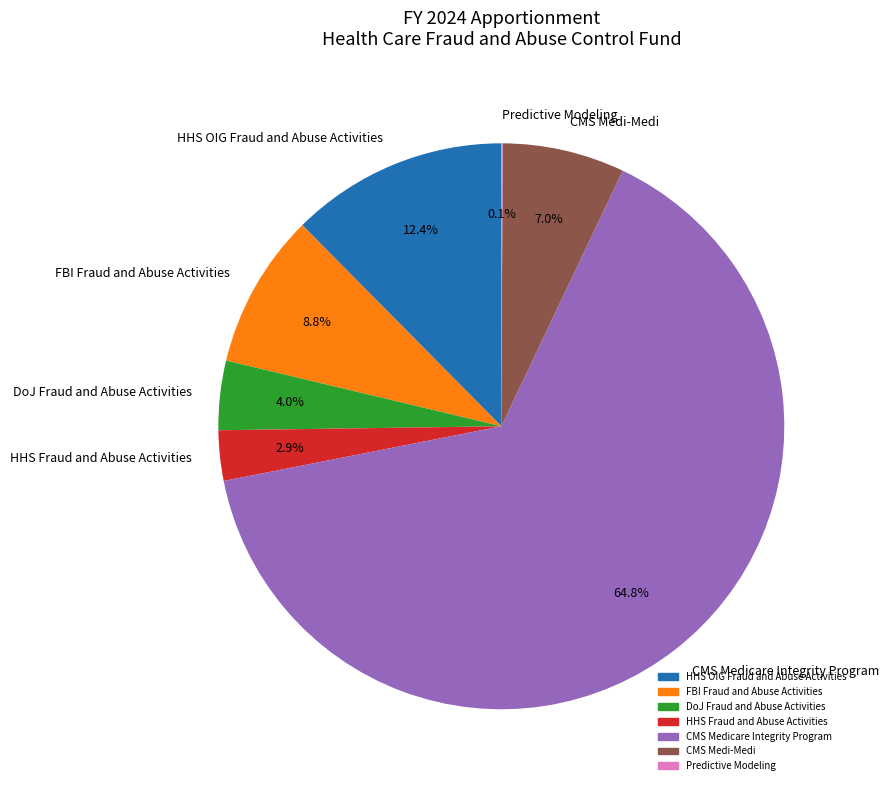

To the nearest percent, what is the difference between the DoJ Fraud and Abuse Activities and CMS Medicare Integrity Program slice percentages?

61%